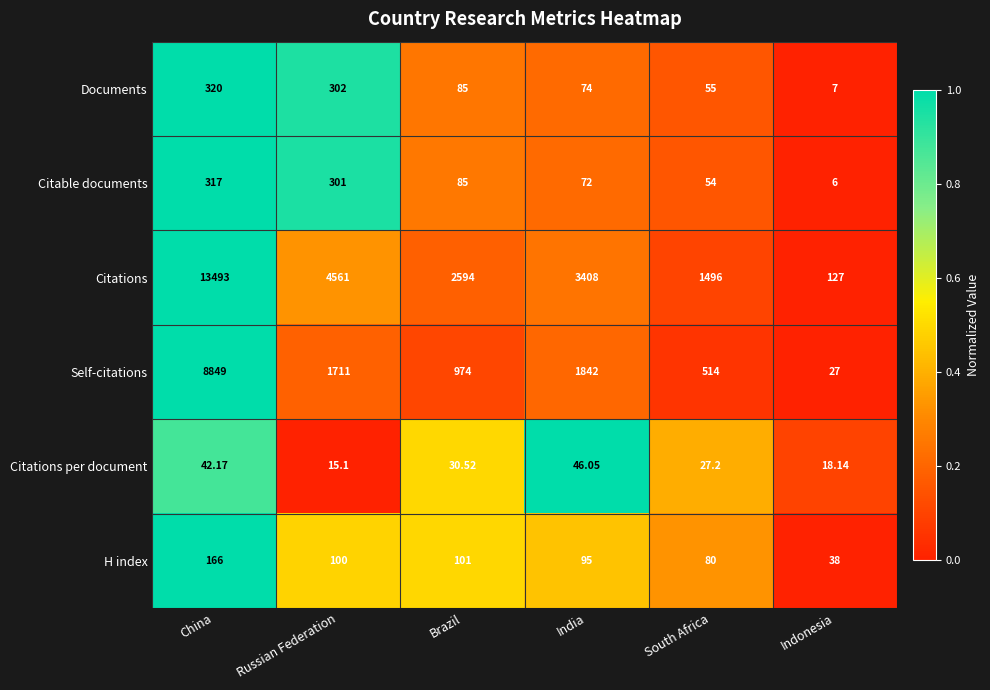

What is the spread (max minus min) of values at Russian Federation?

4545.9